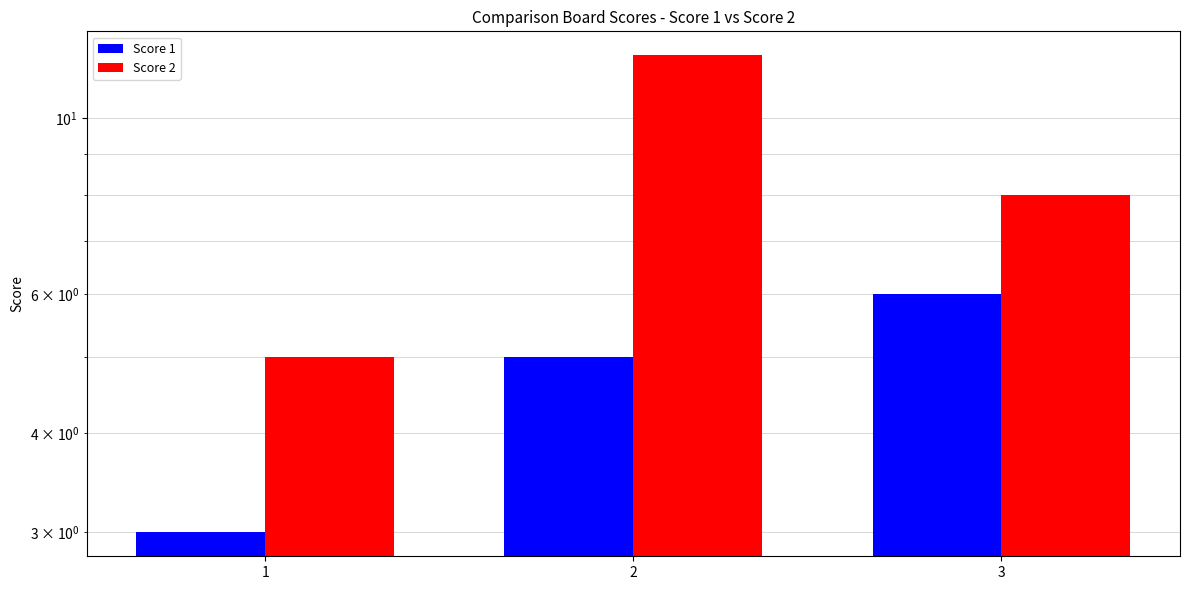

Which category has the lowest value in the Score 2 series?

1